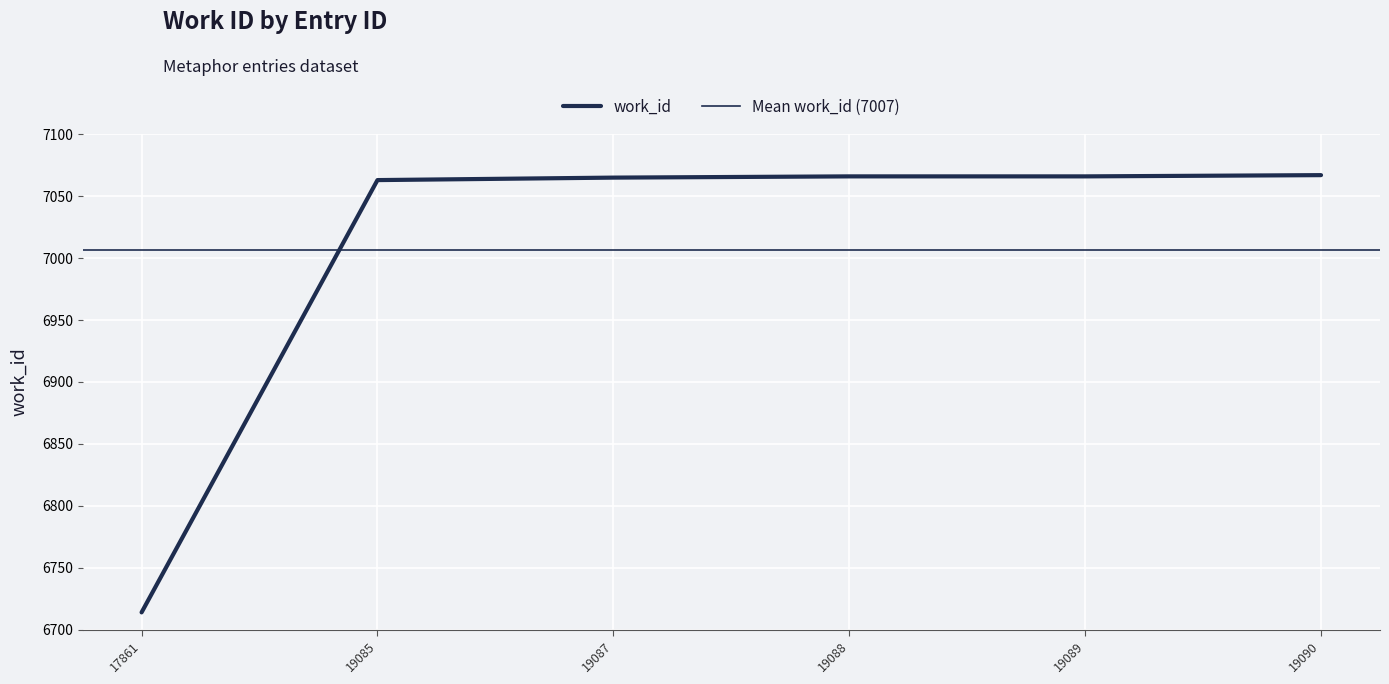

True or false: there are more than 2 points higher than both neighbors.

False